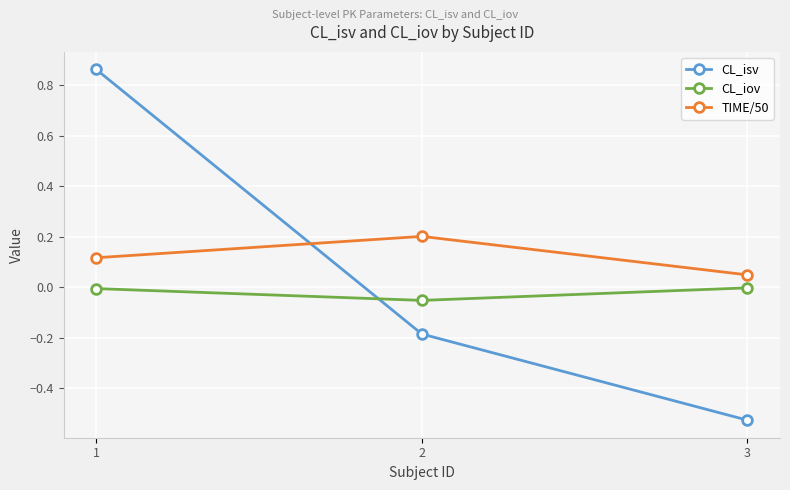

True or false: CL_isv has a value of 1.3 at 1.

False